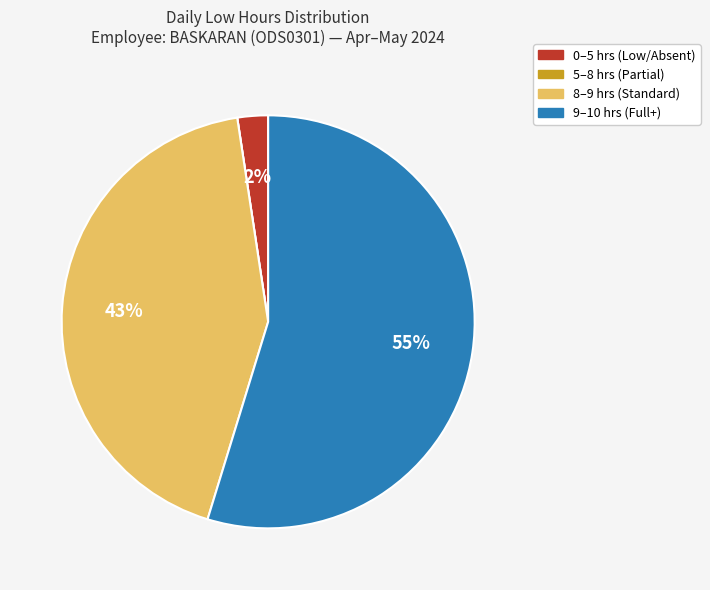

Is there any slice that represents more than half of the pie?

Yes